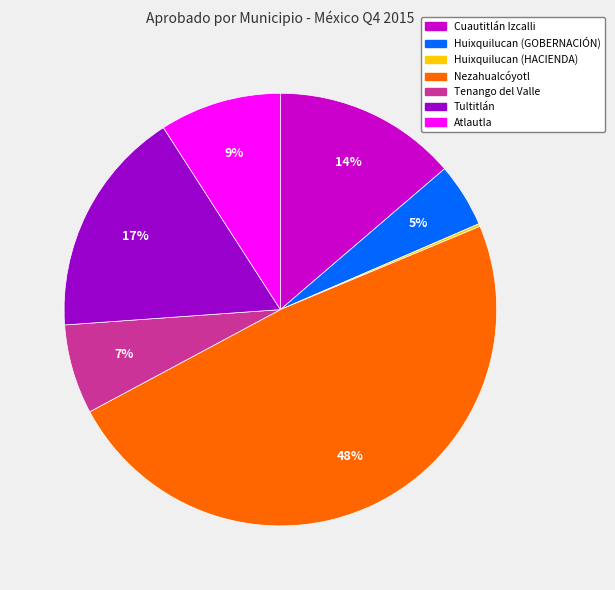

Which has a higher value, Nezahualcóyotl or Atlautla?

Nezahualcóyotl